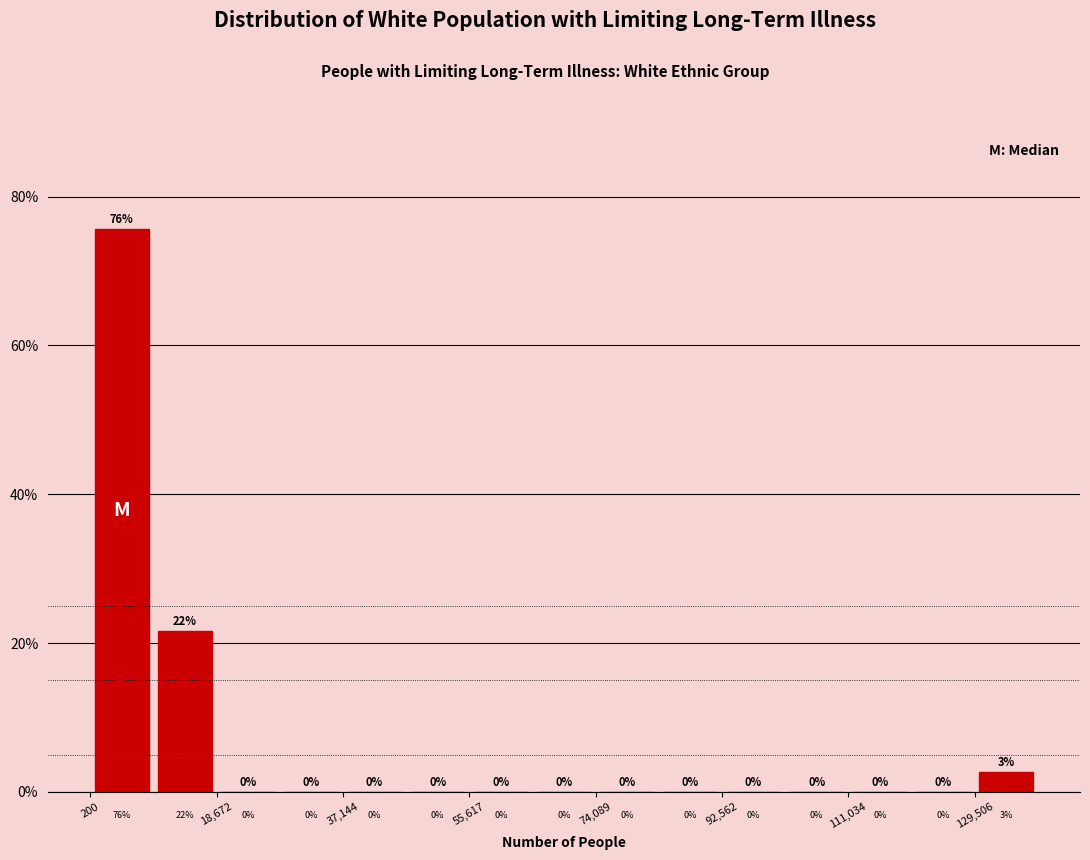

Which range on the x-axis has the tallest bar?

0 to 10000